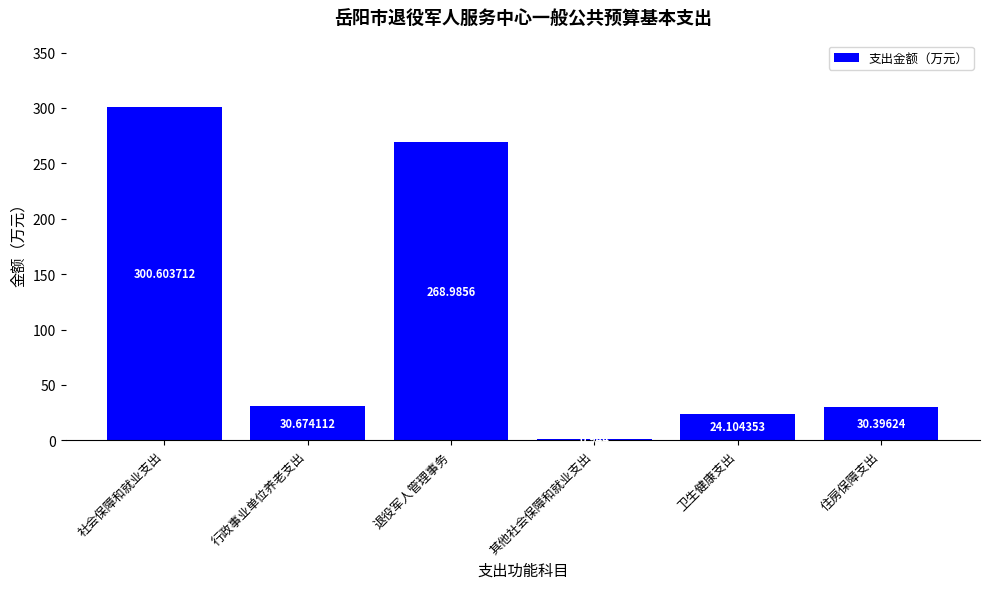

At which label is the value closest to 150?

退役军人管理事务